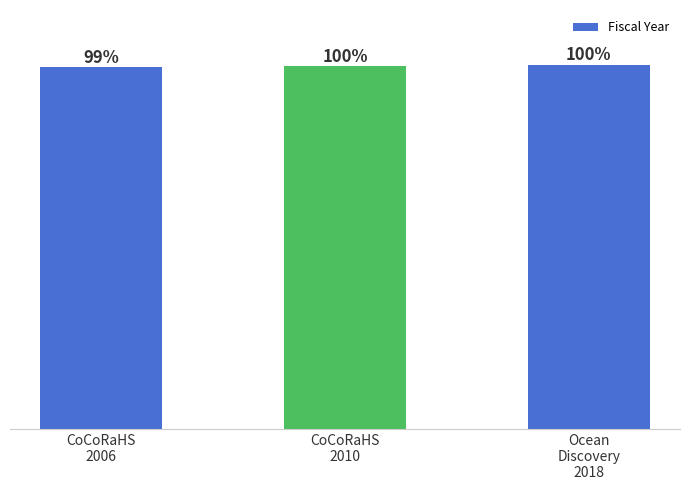

Does the chart contain any negative values?

No